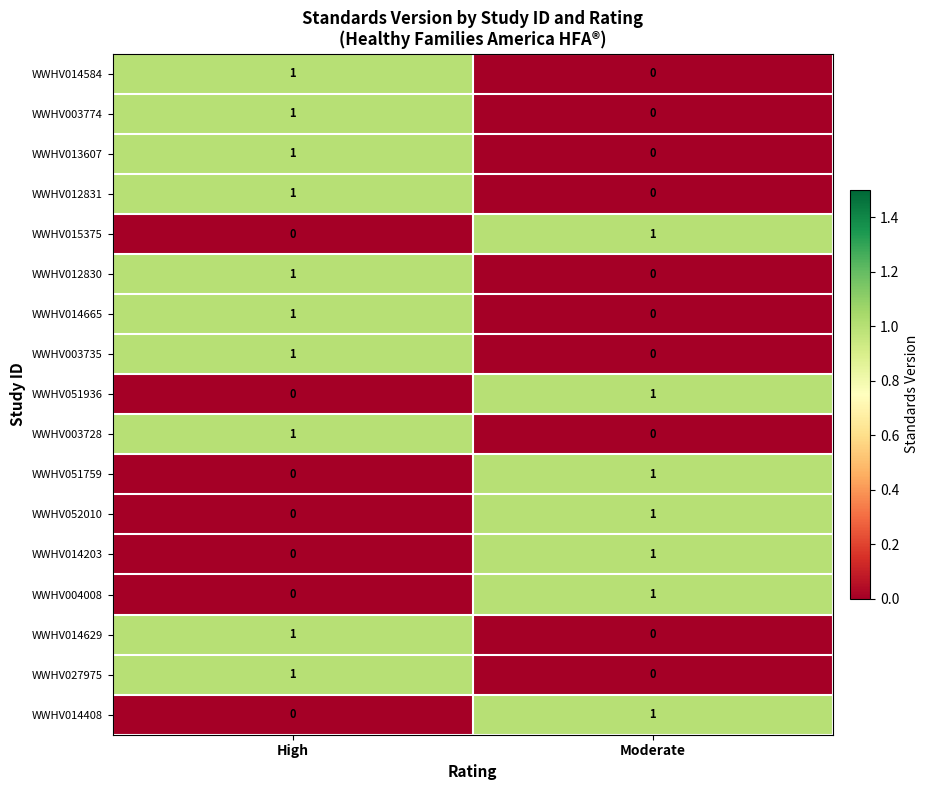

At which category is the sum across all series the highest?

High